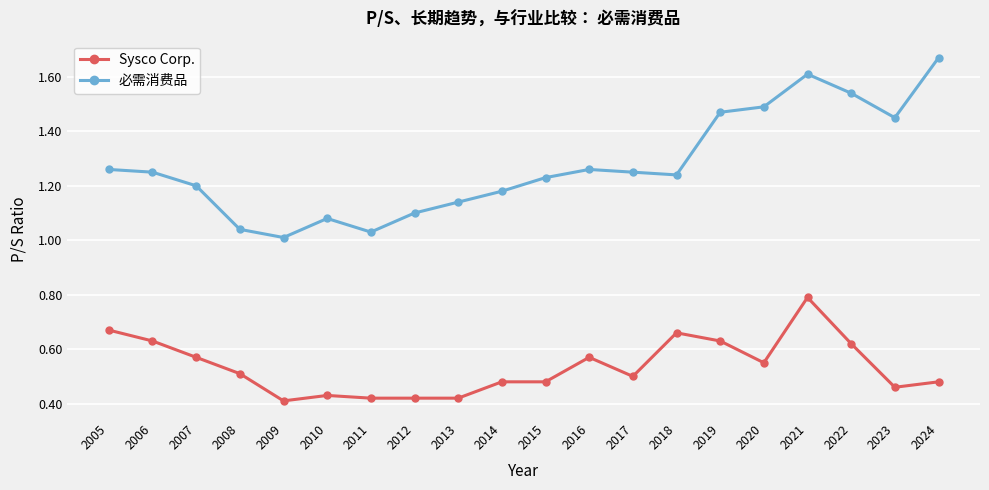

Which series has the widest spread of values?

必需消费品